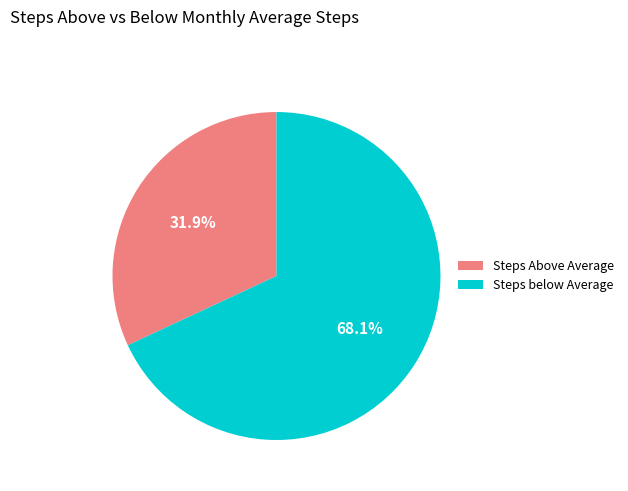

Does Steps Above Average represent more than half of the total?

No